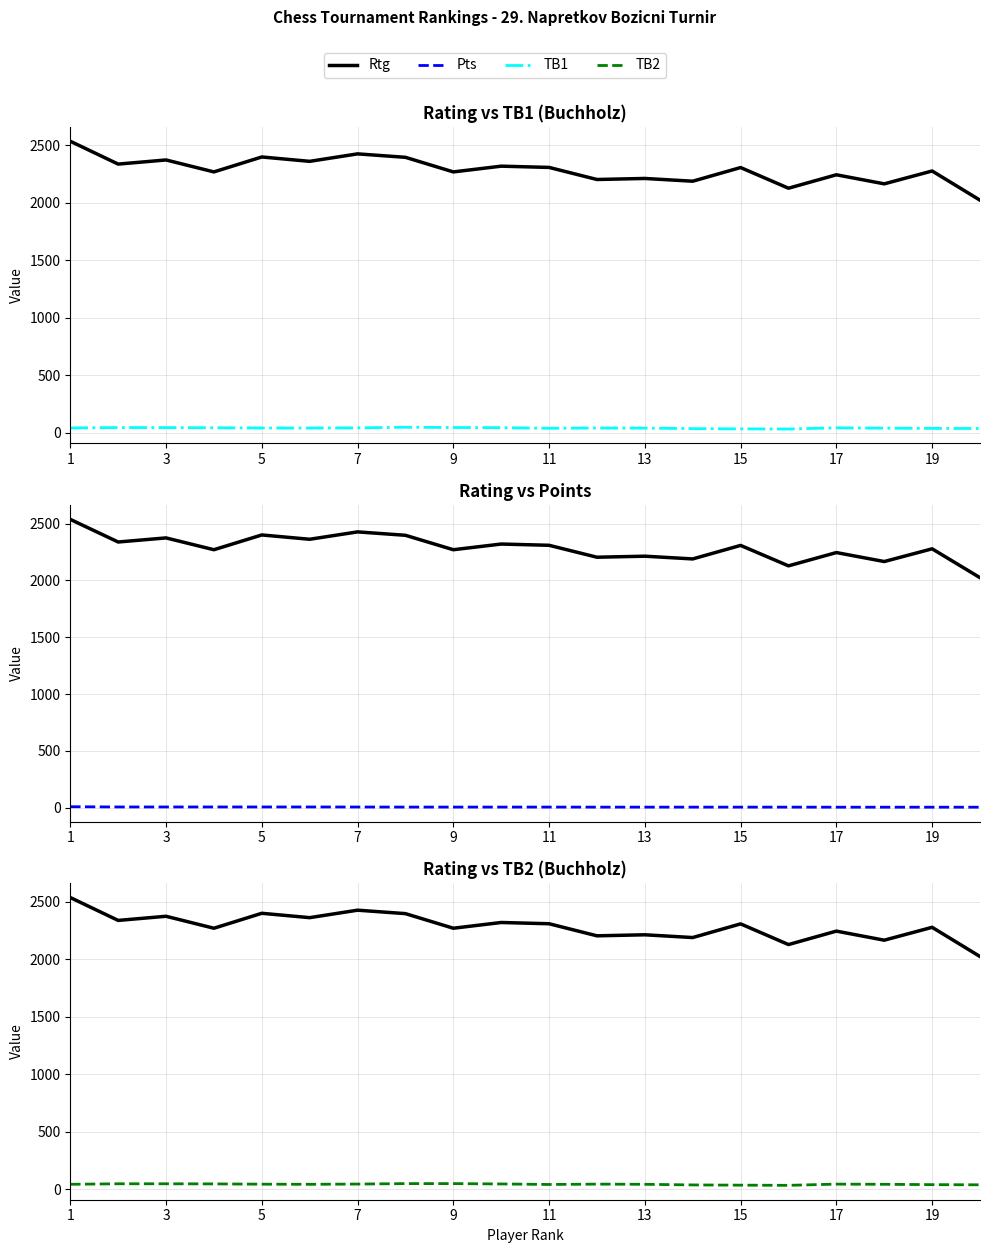

How many interior local peaks does the TB1 series have?

4